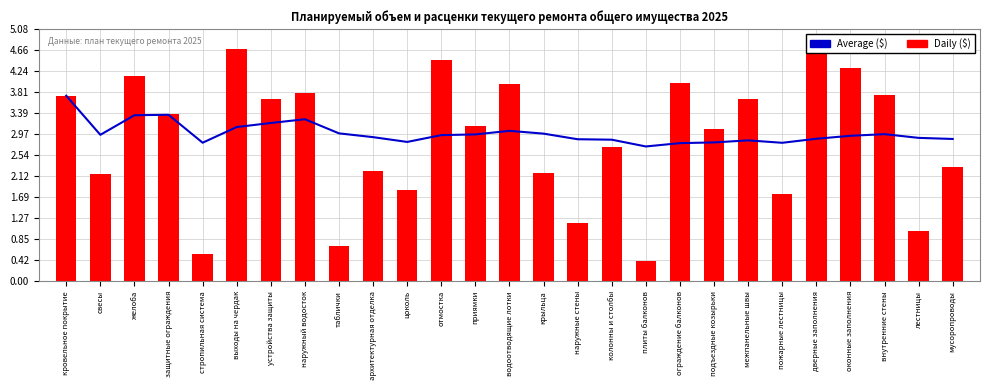

Reading left to right, transcribe all the data shown in this chart.

Average ($): кровельное покрытие=3.7	свесы=3.0	желоба=3.3	защитные ограждения=3.4	стропильная система=2.8	выходы на чердак=3.1	устройства защиты=3.2	наружный водосток=3.3	таблички=3.0	архитектурная отделка=2.9	цоколь=2.8	отмостка=2.9	приямки=3.0	водоотводящие лотки=3.0	крыльца=3.0	наружные стены=2.9	колонны и столбы=2.9	плиты балконов=2.7	ограждение балконов=2.8	подъездные козырьки=2.8	межпанельные швы=2.8	пожарные лестницы=2.8	дверные заполнения=2.9	оконные заполнения=2.9	внутренние стены=3.0	лестницы=2.9	мусоропроводы=2.9
Daily ($): кровельное покрытие=3.7	свесы=2.2	желоба=4.1	защитные ограждения=3.4	стропильная система=0.5	выходы на чердак=4.7	устройства защиты=3.7	наружный водосток=3.8	таблички=0.7	архитектурная отделка=2.2	цоколь=1.8	отмостка=4.5	приямки=3.1	водоотводящие лотки=4.0	крыльца=2.2	наружные стены=1.2	колонны и столбы=2.7	плиты балконов=0.4	ограждение балконов=4.0	подъездные козырьки=3.1	межпанельные швы=3.7	пожарные лестницы=1.8	дверные заполнения=4.7	оконные заполнения=4.3	внутренние стены=3.8	лестницы=1.0	мусоропроводы=2.3